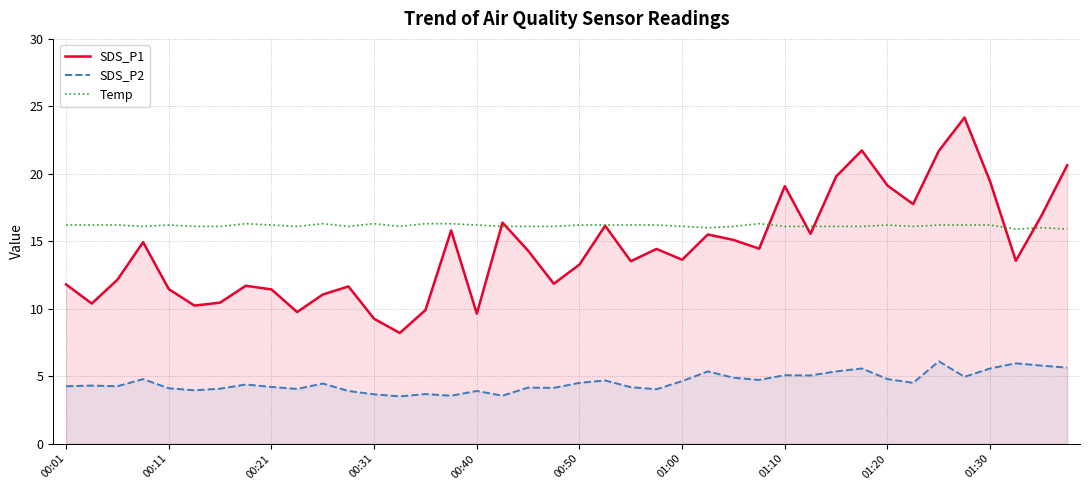

True or false: SDS_P2 and SDS_P1 cross at least once.

False